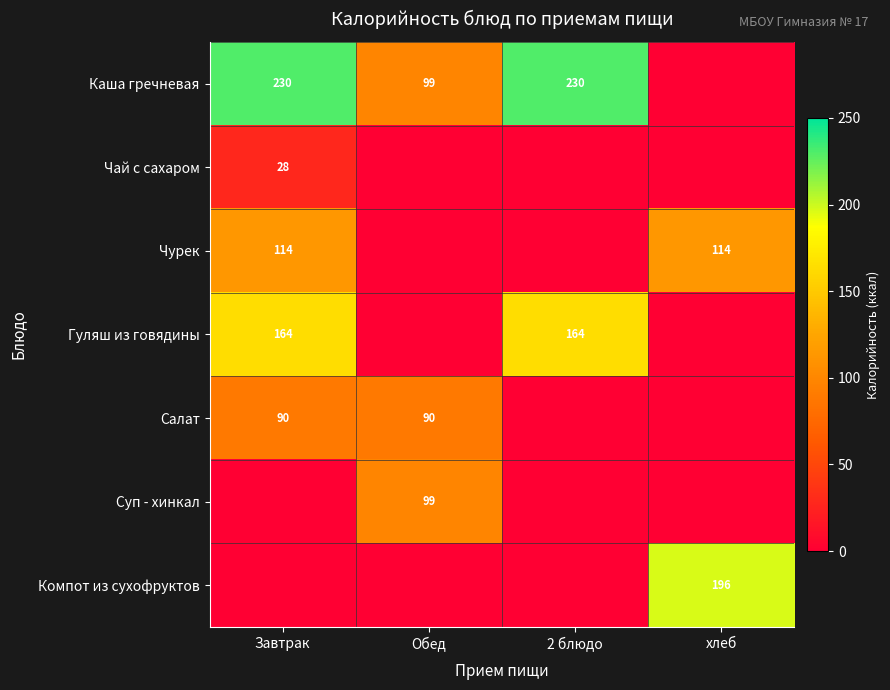

Is the value of Каша гречневая at 2 блюдо greater than the value of Чурек at Завтрак?

Yes